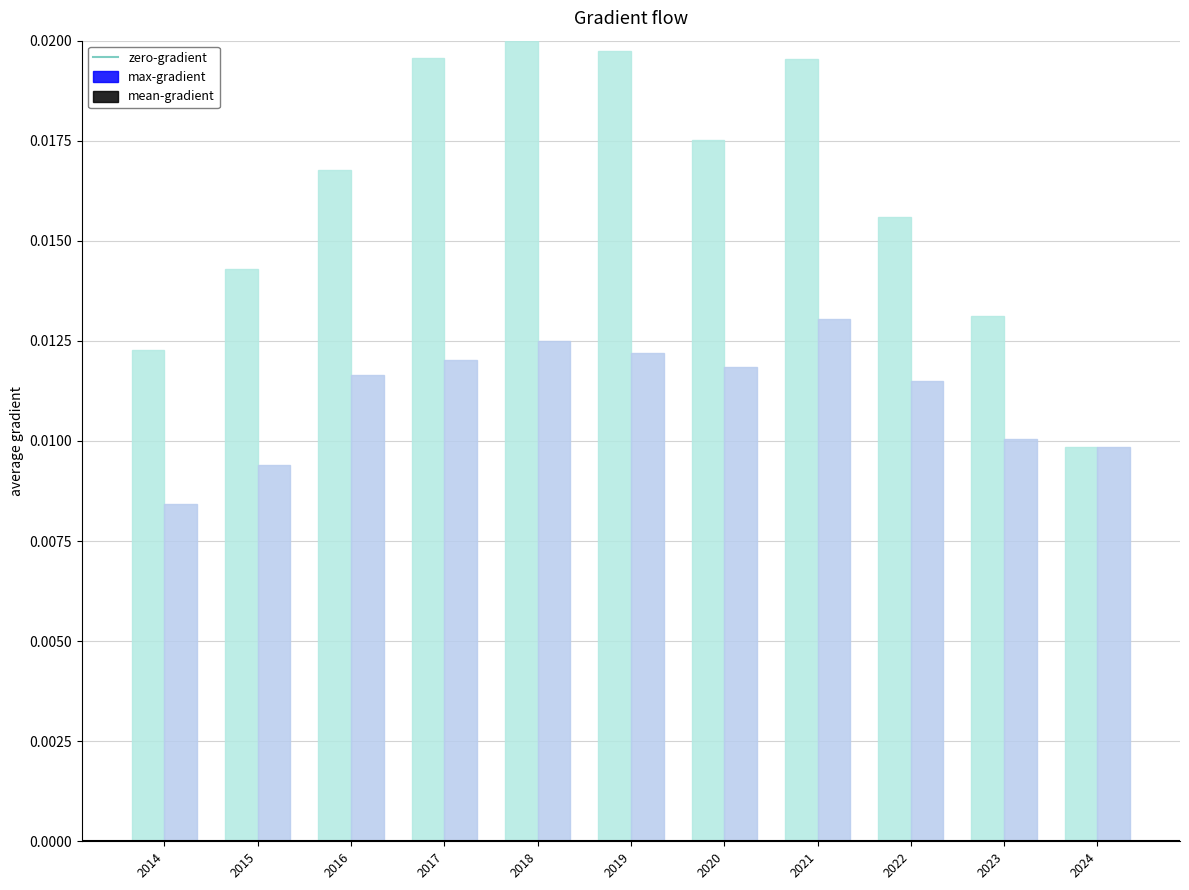

Rank the series at 2014 from lowest to highest value.

mean-gradient, max-gradient